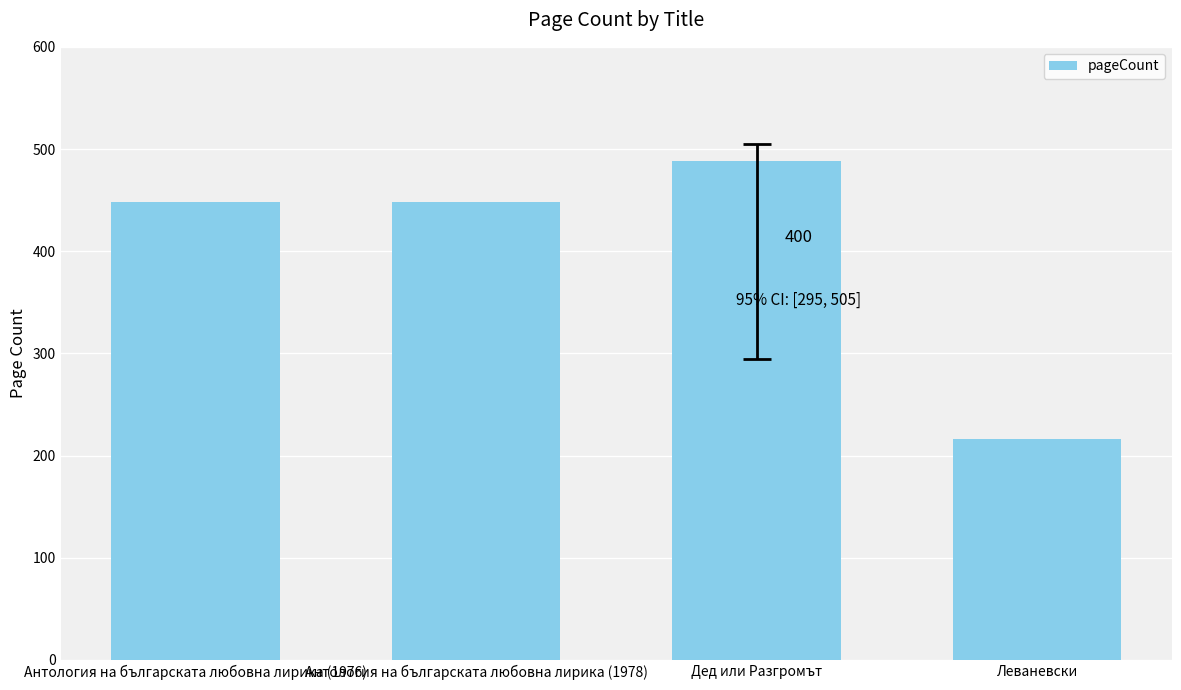

What value does the data have at Антология на българската любовна лирика (1978), to the nearest 10?

450